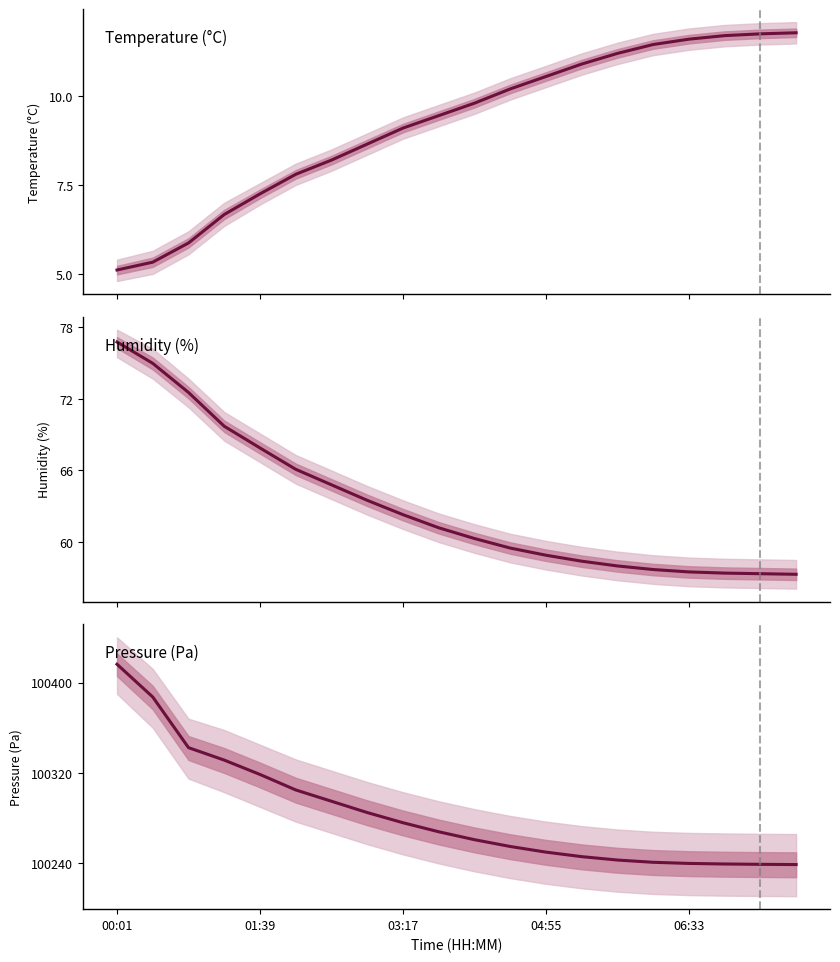

What value does the Pressure (Pa) series have at 11?

100255.0